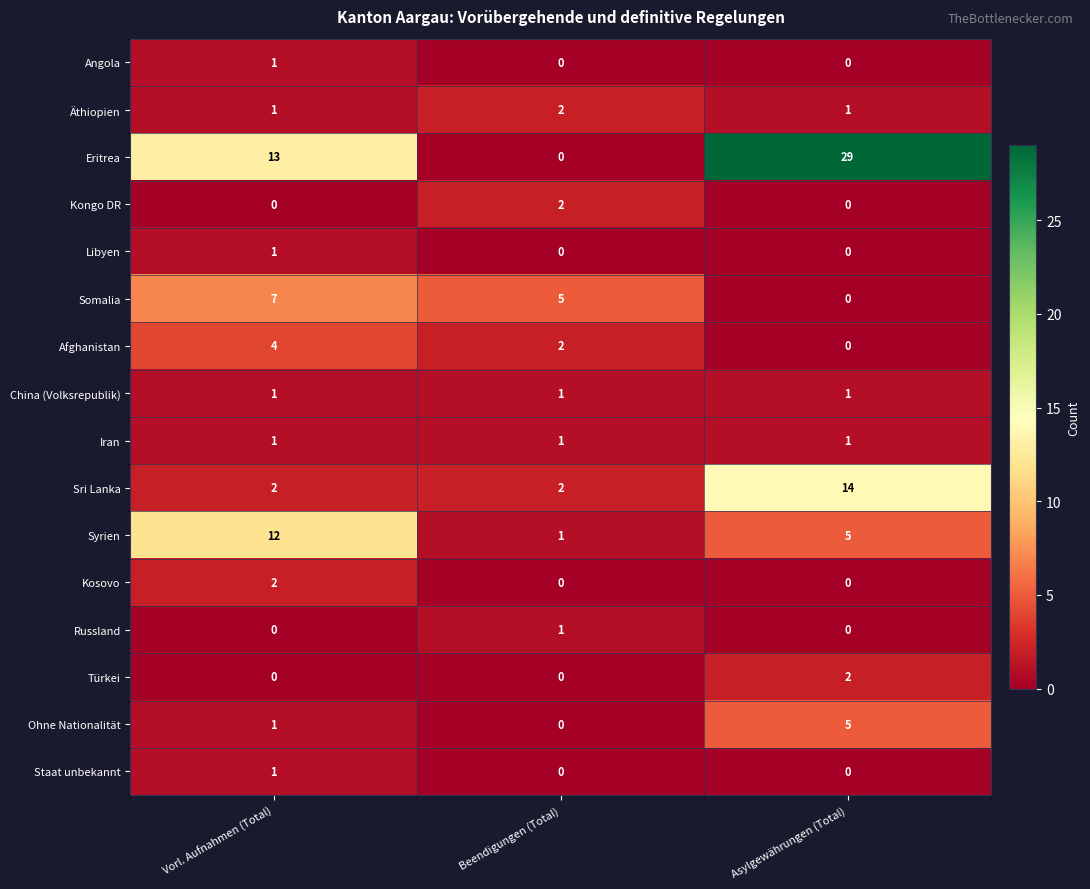

Is the value of Ohne Nationalität at Vorl. Aufnahmen (Total) greater than the value of Eritrea at Beendigungen (Total)?

Yes